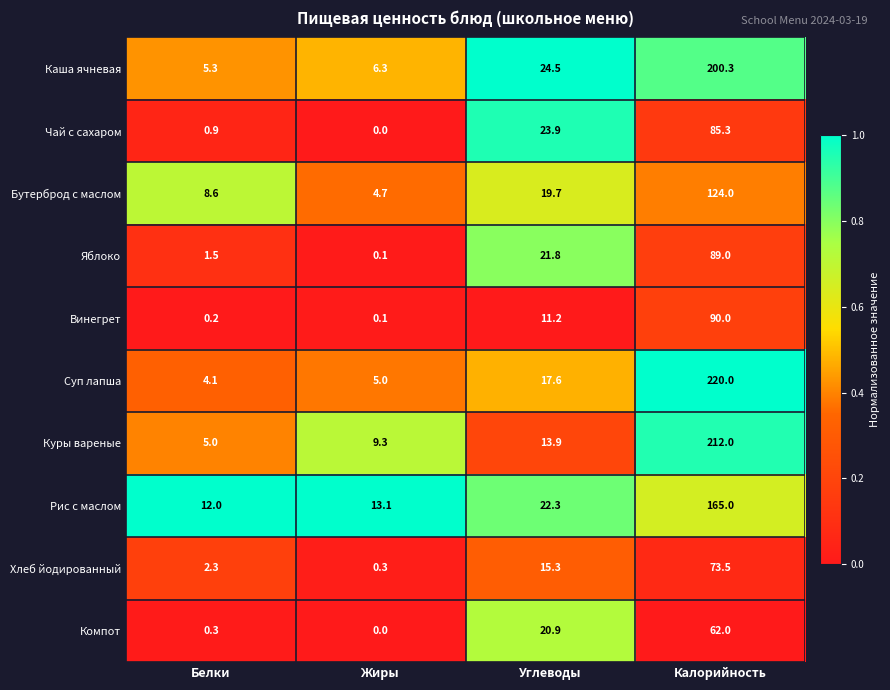

What is the total value across all series at Углеводы?

191.1